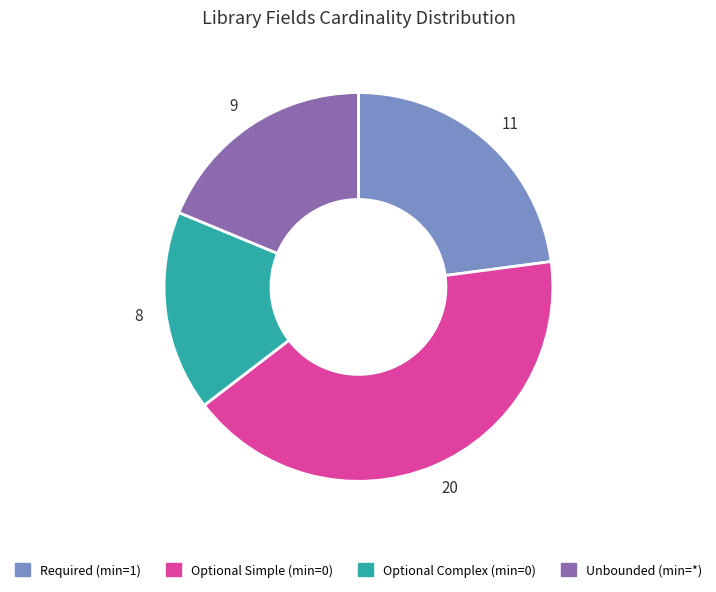

Is 8 the majority of the pie?

No